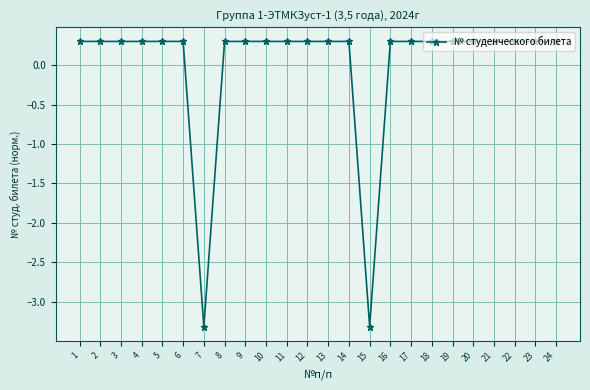

What value does the data have at 14?

0.3